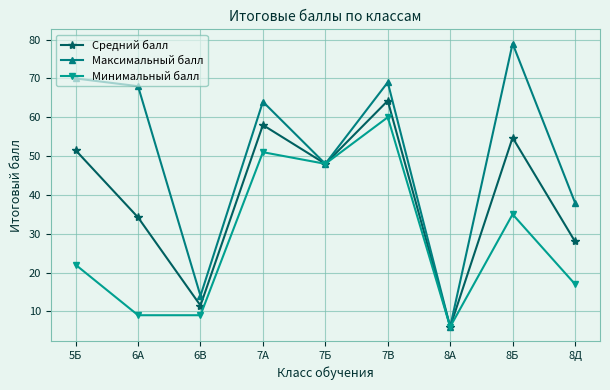

In Максимальный балл, how many points are higher than both neighbors (excluding endpoints)?

3